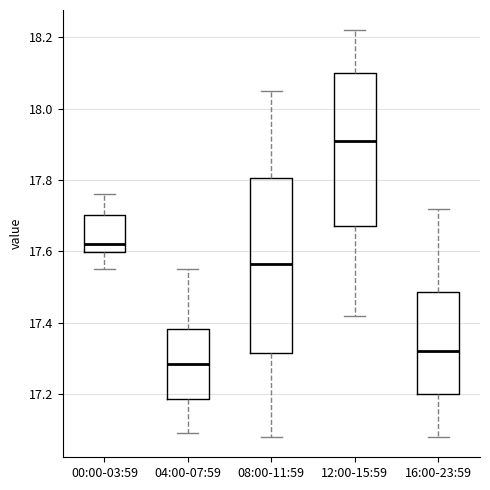

Where does the upper whisker of the box for 16:00-23:59 end on the y-axis? The values are not printed on the chart, so give them approximately, as read against the axis.

17.72